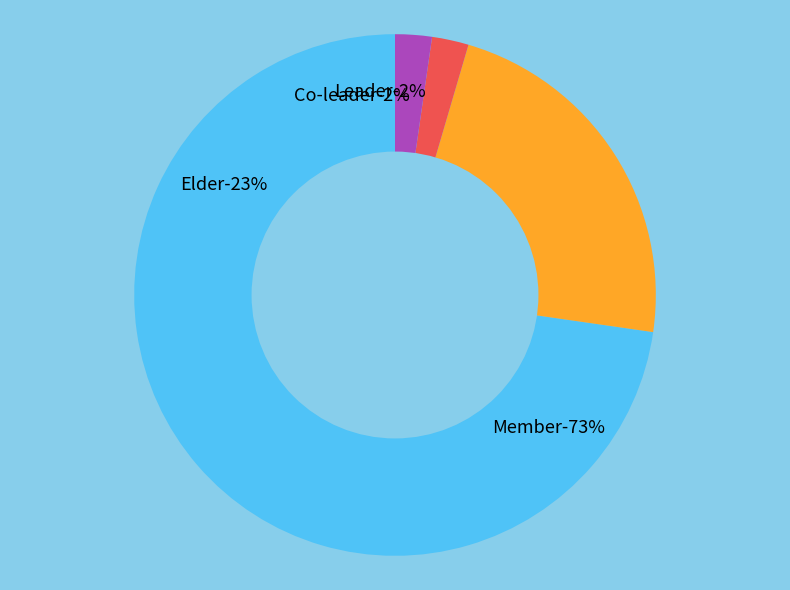

To the nearest percent, what is the difference between the Co-leader and Elder slice percentages?

20%